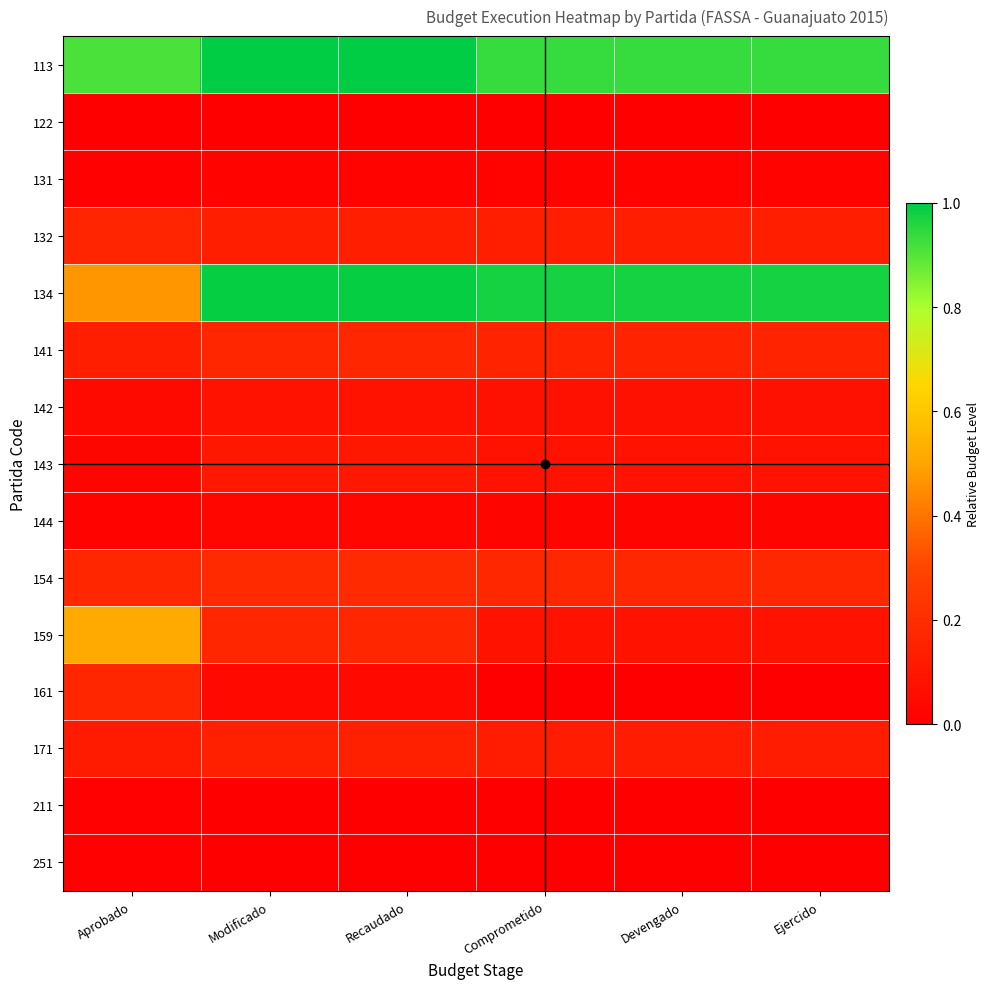

What is the maximum value shown in the chart?

1.0